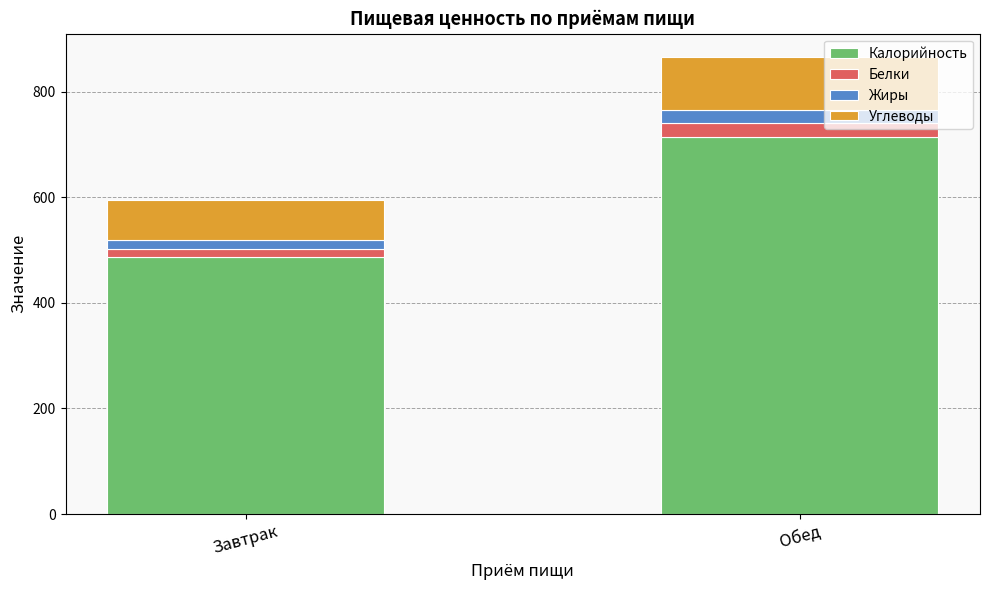

What is the average value of the Калорийность series?

602